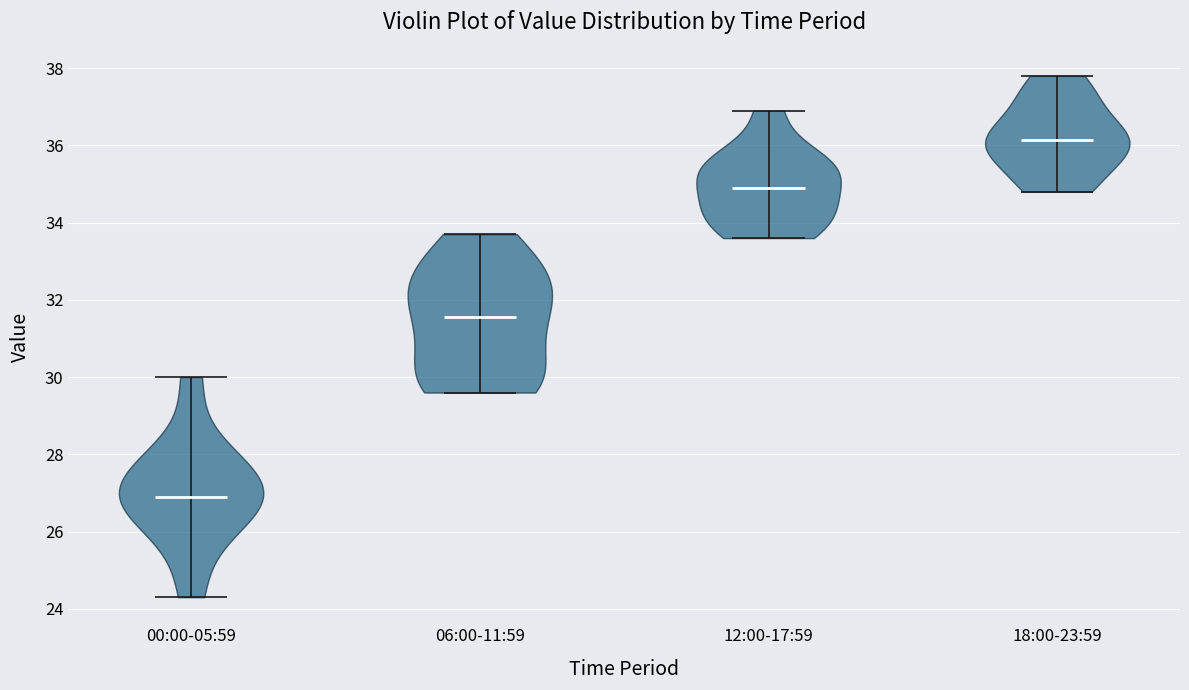

Which violin has the highest median line?

18:00-23:59